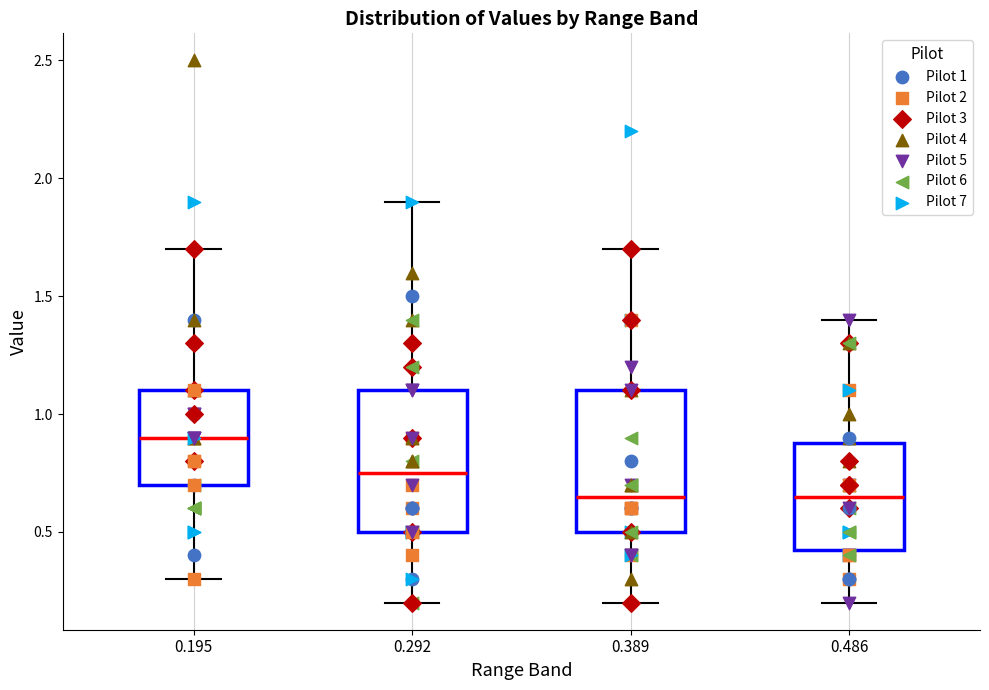

Reading left to right, transcribe this box plot: for each box, give where its median line is, the range the box spans, and where its two whiskers end, as read against the y-axis. The values are not printed on the chart, so give them approximately, as read against the axis.

0.195: median 0.90, box 0.70 to 1.10, whiskers 0.30 to 1.70
0.292: median 0.75, box 0.50 to 1.10, whiskers 0.20 to 1.90
0.389: median 0.65, box 0.50 to 1.10, whiskers 0.20 to 1.70
0.486: median 0.65, box 0.45 to 0.90, whiskers 0.20 to 1.40